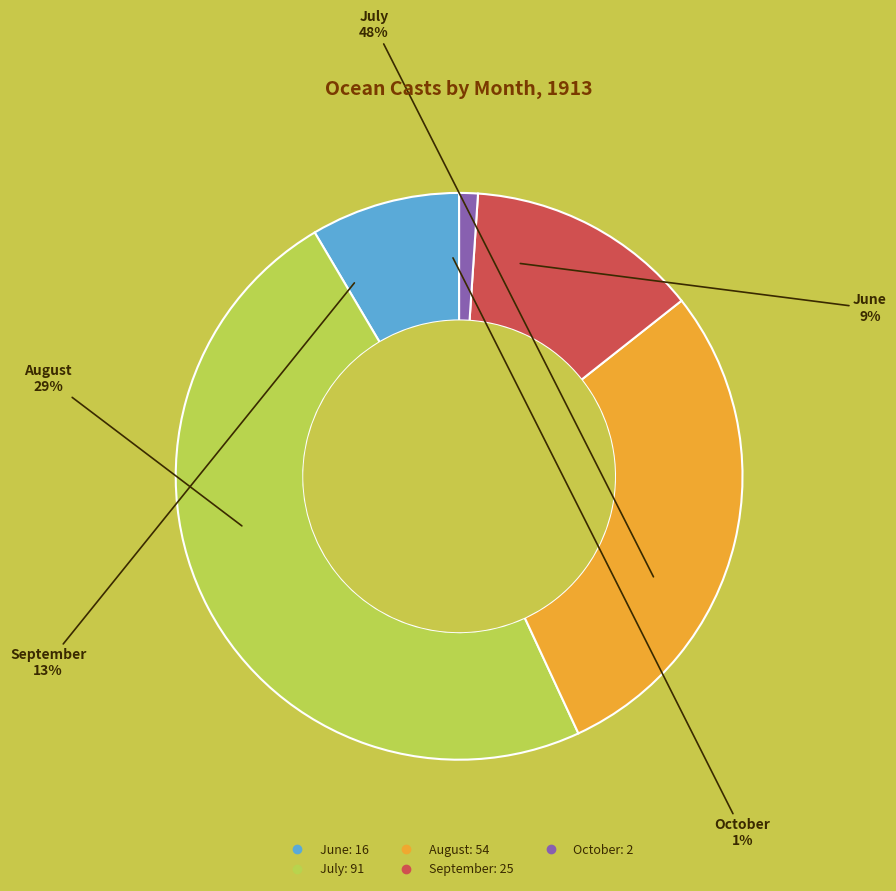

What percentage is the 10 slice, to the nearest percent?

1%